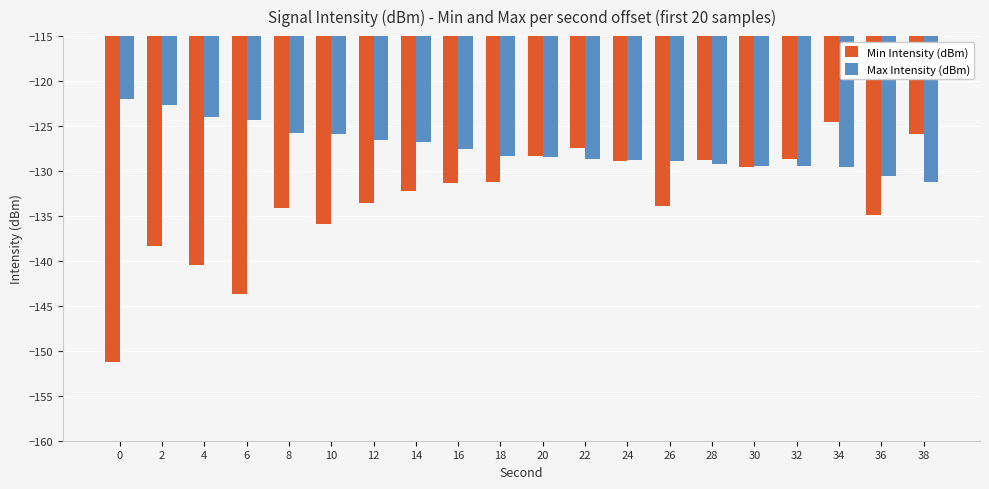

List the series in order of their peak value, lowest first.

Min Intensity (dBm), Max Intensity (dBm)